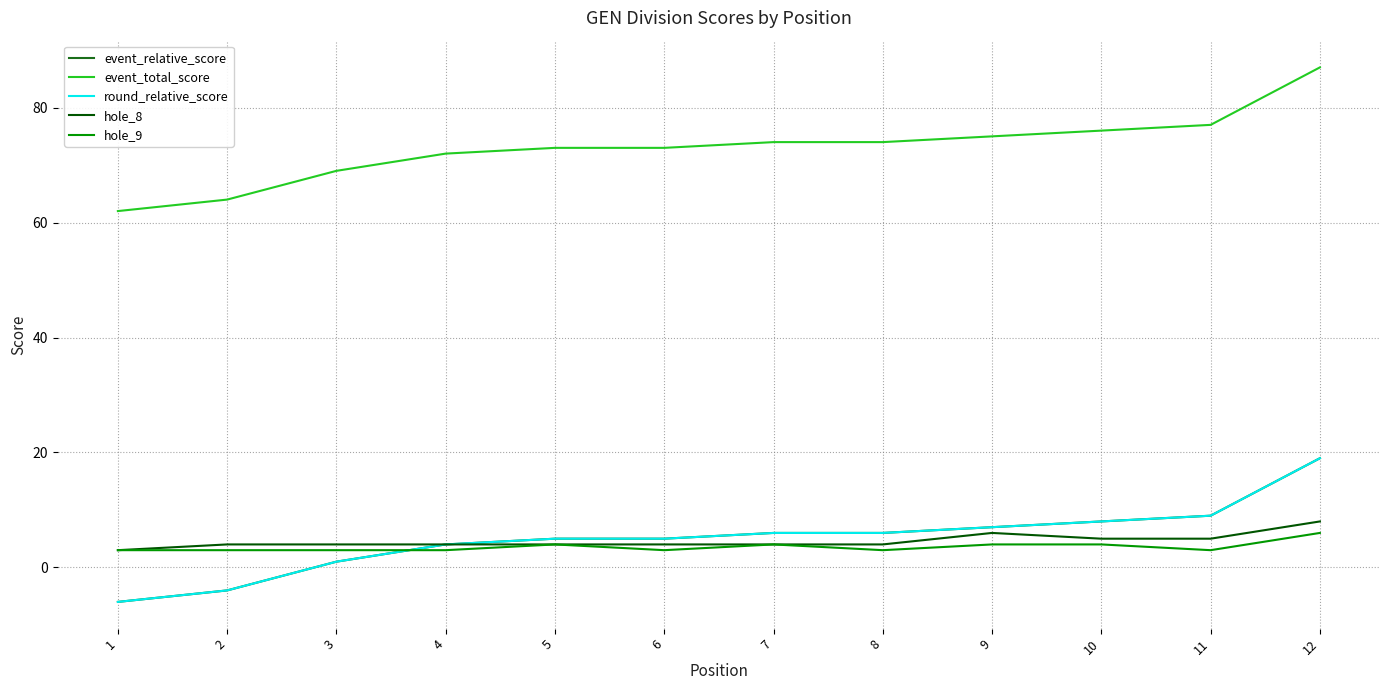

Reading left to right, transcribe all the data shown in this chart.

event_relative_score: -6	-4	1	4	5	5	6	6	7	8	9	19
event_total_score: 62	64	69	72	73	73	74	74	75	76	77	87
round_relative_score: -6	-4	1	4	5	5	6	6	7	8	9	19
hole_8: 3	4	4	4	4	4	4	4	6	5	5	8
hole_9: 3	3	3	3	4	3	4	3	4	4	3	6